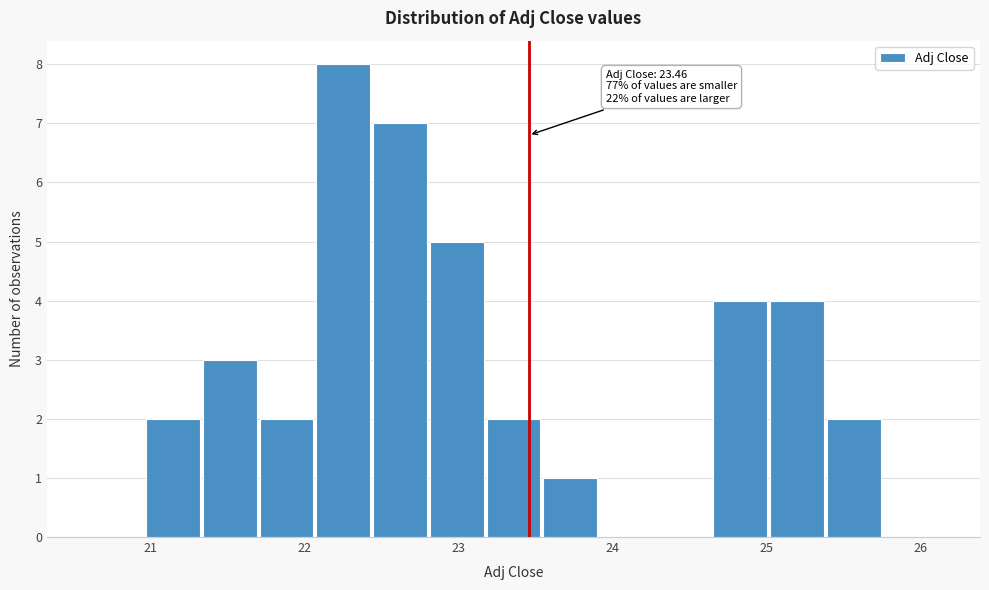

Read against the x-axis, roughly where is the centre of the tallest bar?

22.3